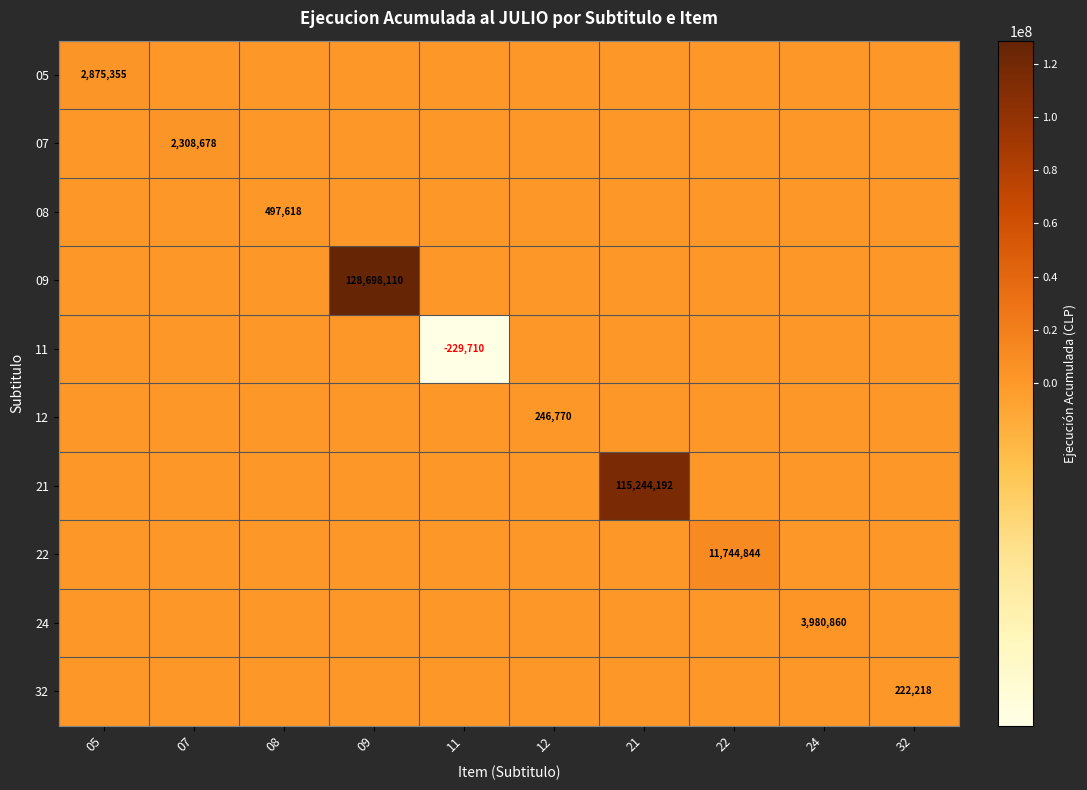

True or false: 09 has a value of 89685042 at 08.

False